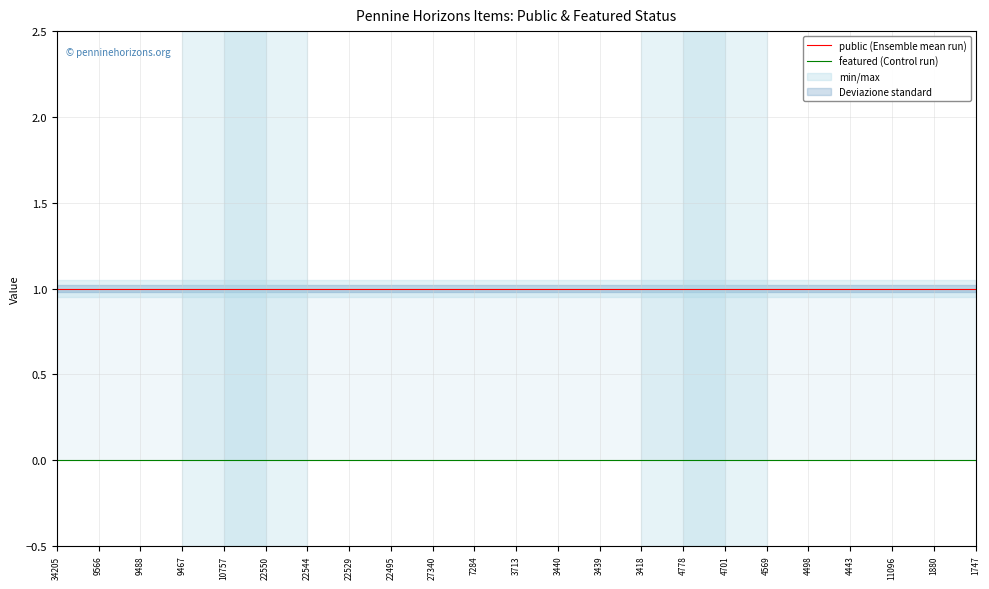

Does the chart display data point markers on the line(s)?

No